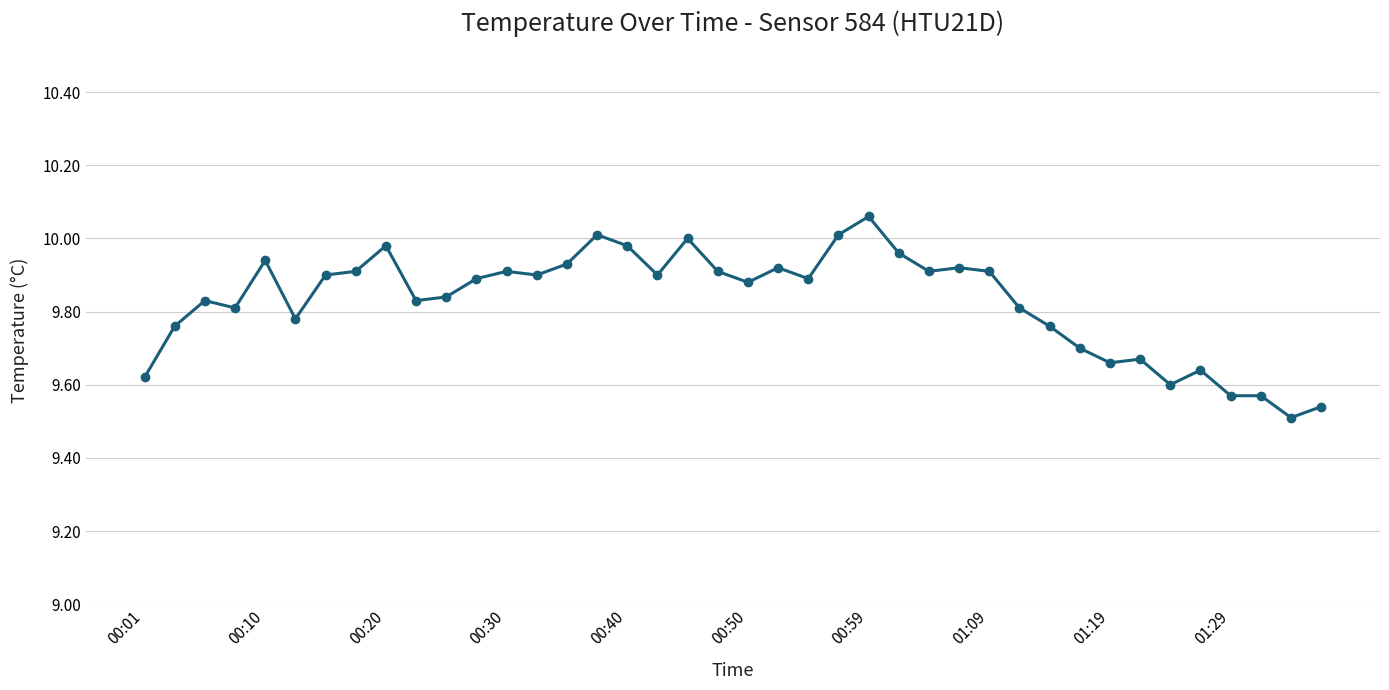

What is the difference between the second highest and second lowest values?

0.5